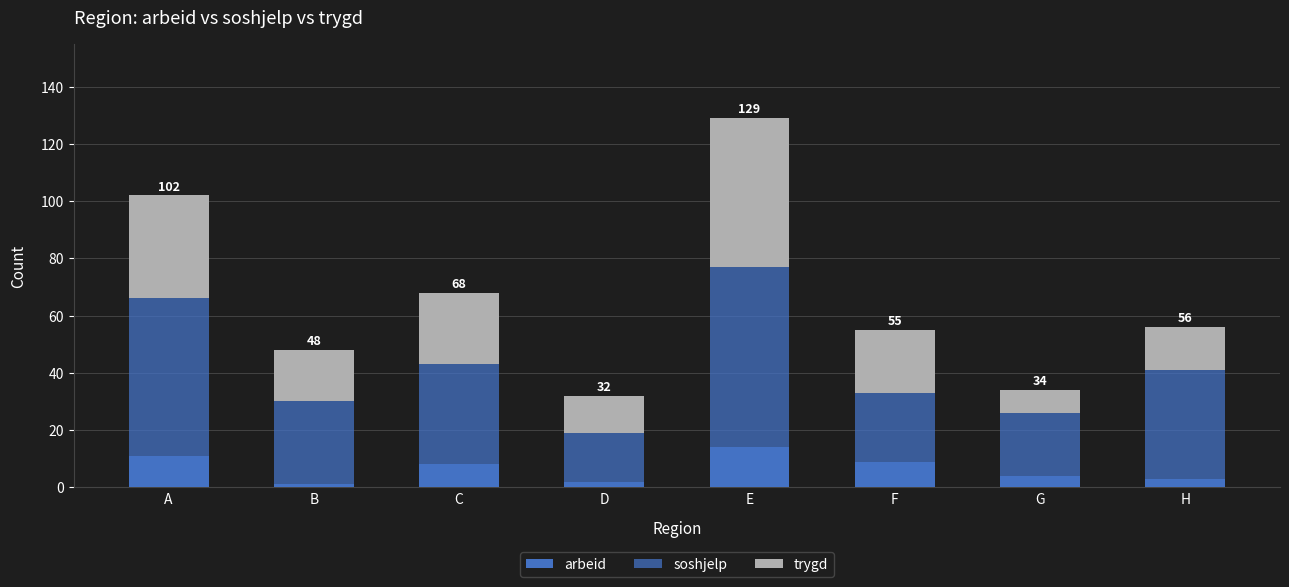

At which category is the sum across all series the highest?

E